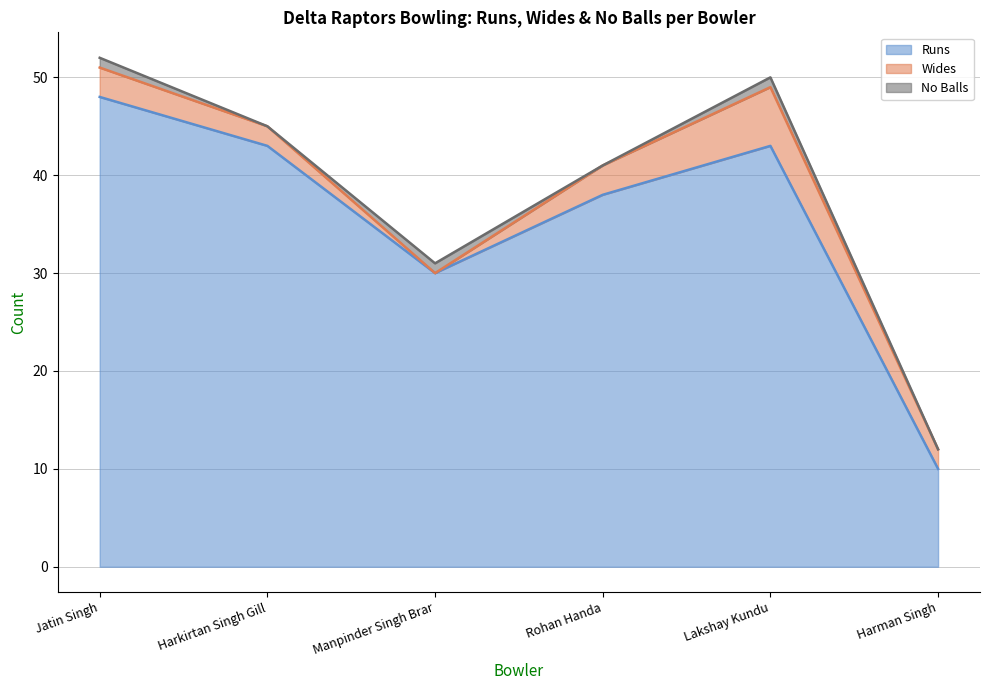

At which label does Runs first exceed 43?

Jatin Singh